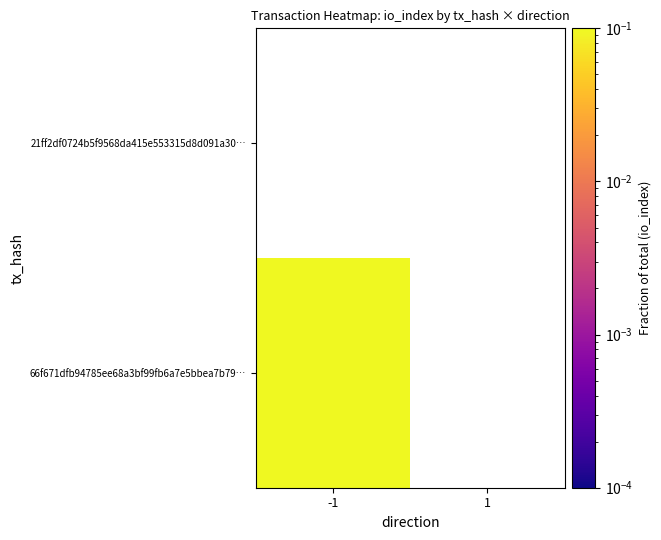

List the series in order of their peak value, highest first.

66f671dfb94785ee68a3bf99fb6a7e5bbea7b79…, 21ff2df0724b5f9568da415e553315d8d091a30…